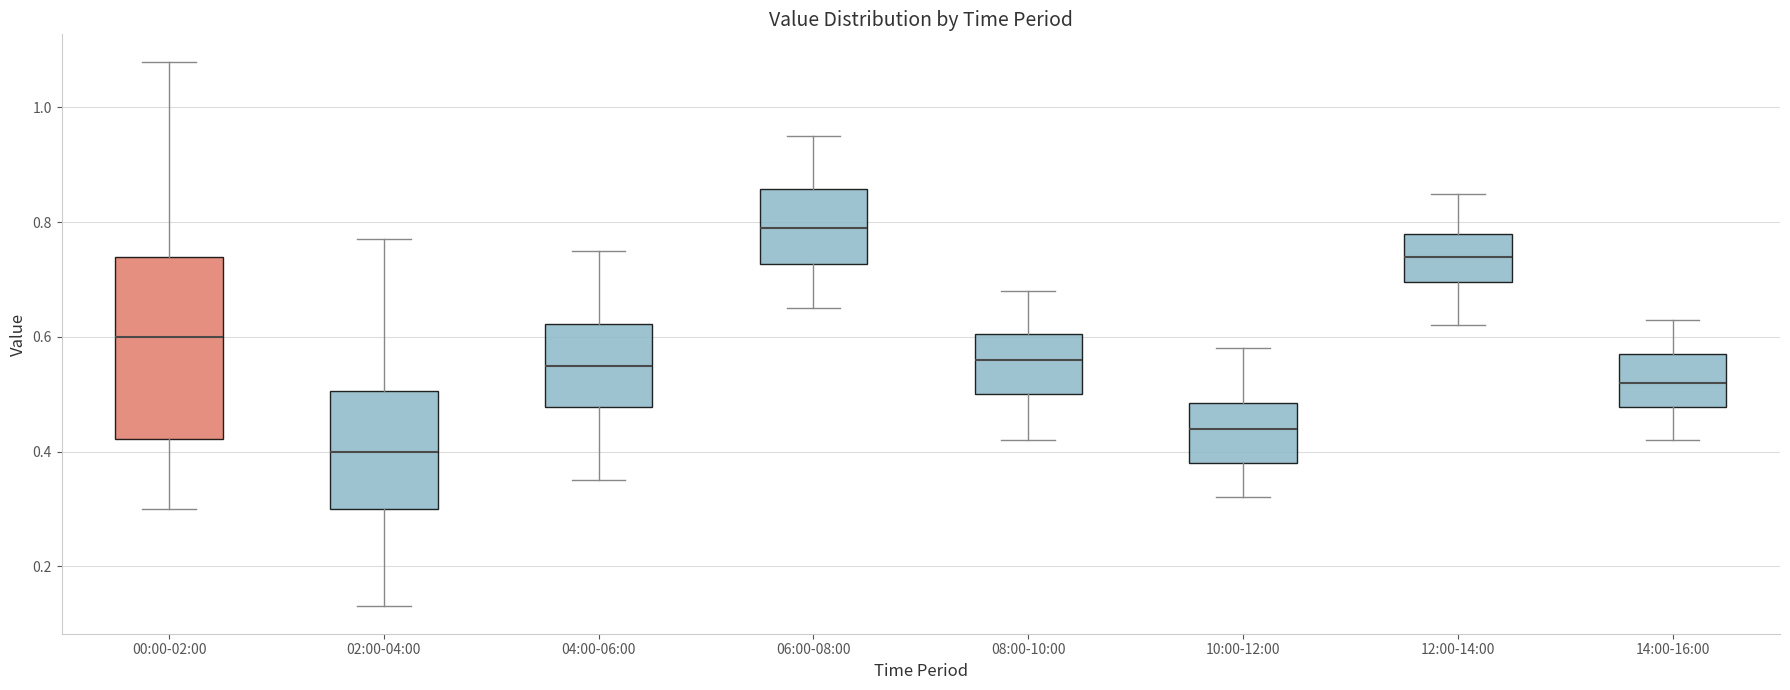

Which box has the lowest median line?

02:00-04:00